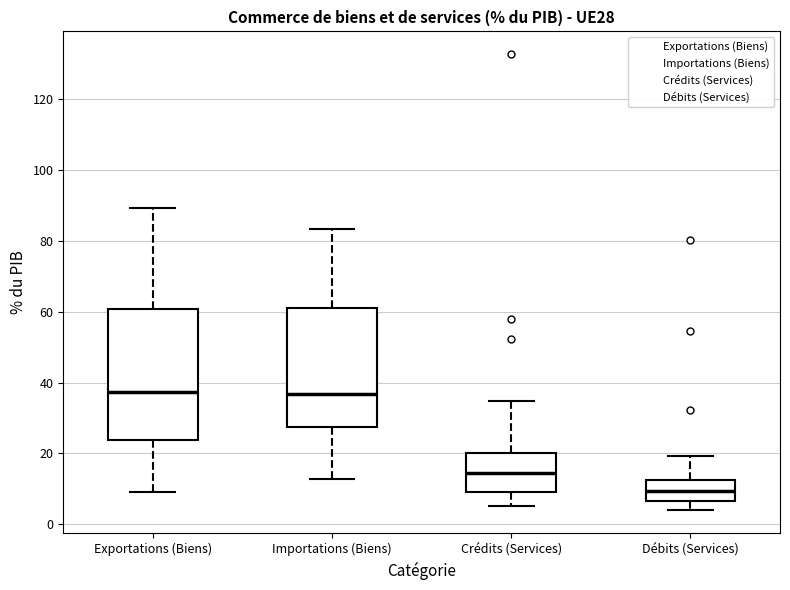

Reading left to right, read every box against the y-axis: the position of its median line, the range the box covers, and the ends of its whiskers. The values are not printed on the chart, so give them approximately, as read against the axis.

Exportations (Biens): median 38, box 24 to 60, whiskers 10 to 90
Importations (Biens): median 36, box 28 to 60, whiskers 12 to 84
Crédits (Services): median 14, box 10 to 20, whiskers 6 to 34
Débits (Services): median 10, box 6 to 12, whiskers 4 to 20